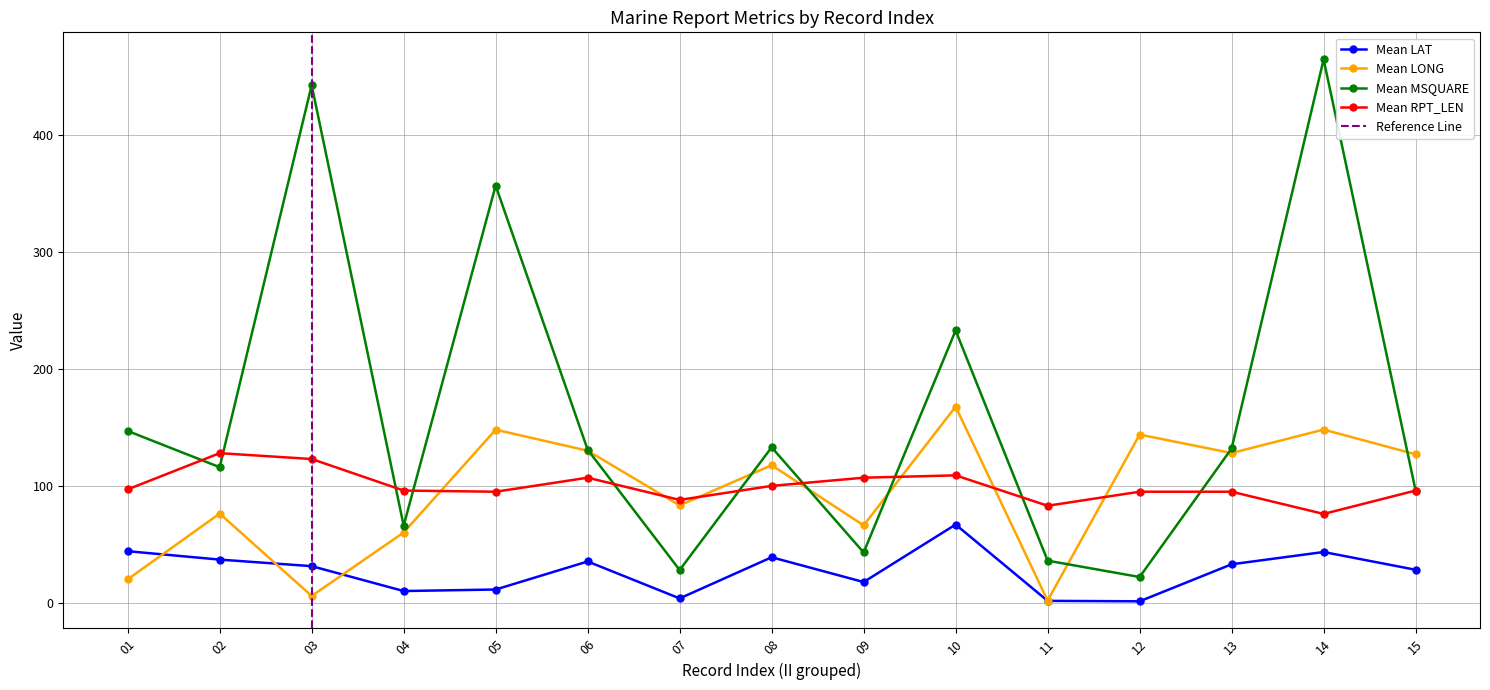

Which series has the largest range (max minus min)?

Mean MSQUARE